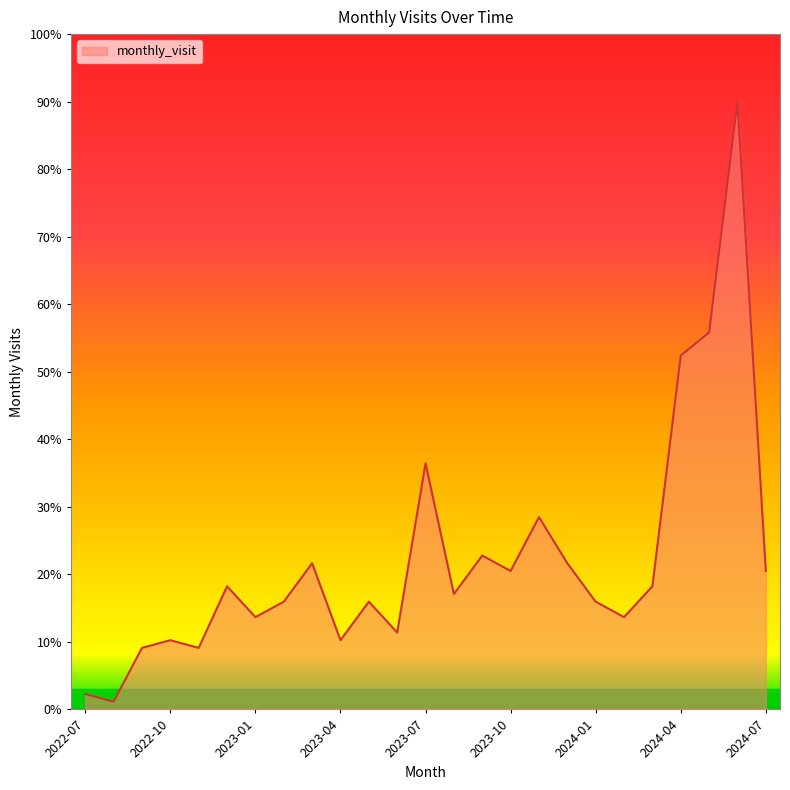

What is the difference between the maximum and minimum values?

88.9